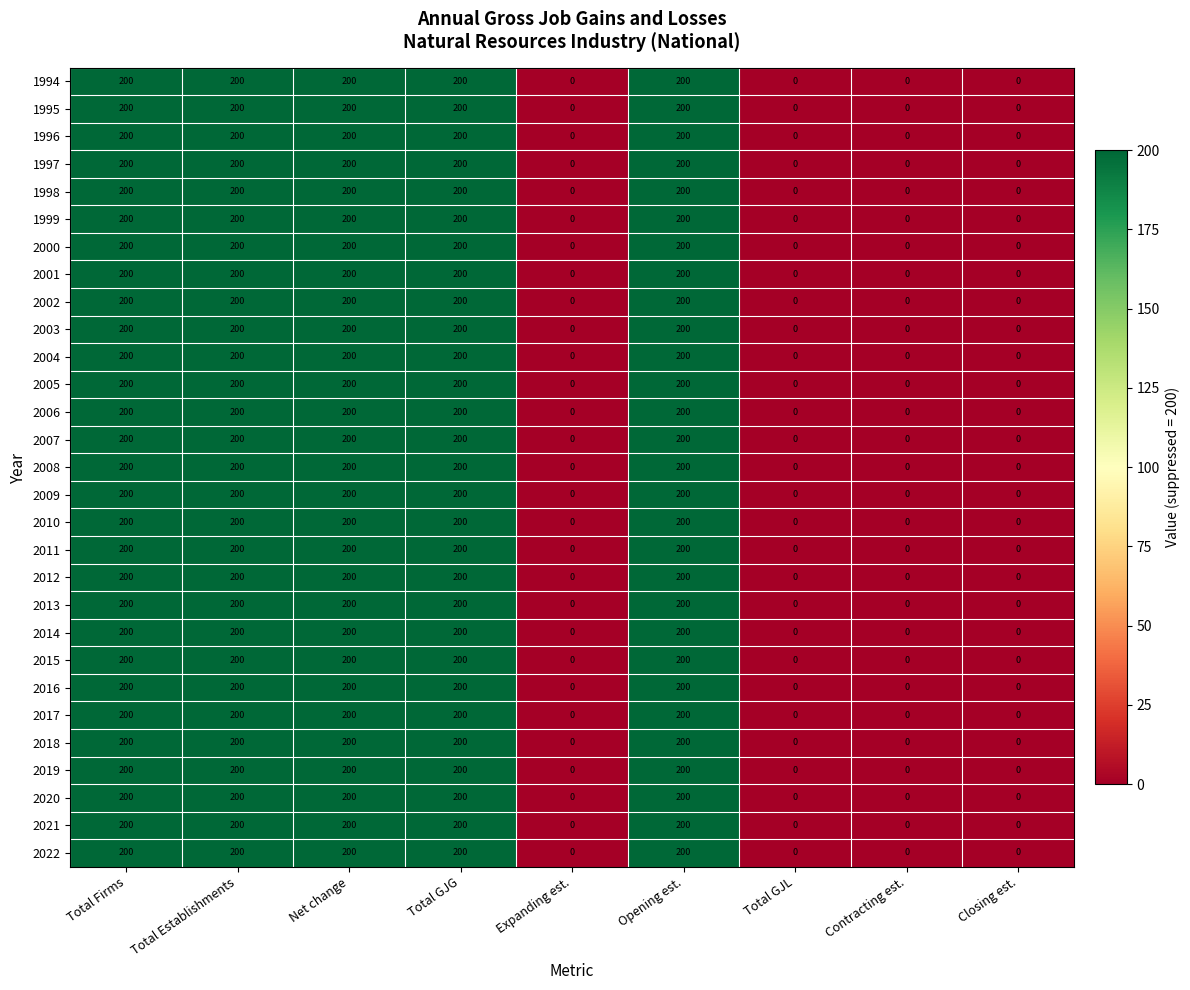

Is the value of 1994 at Total GJL greater than the value of 2002 at Opening est.?

No